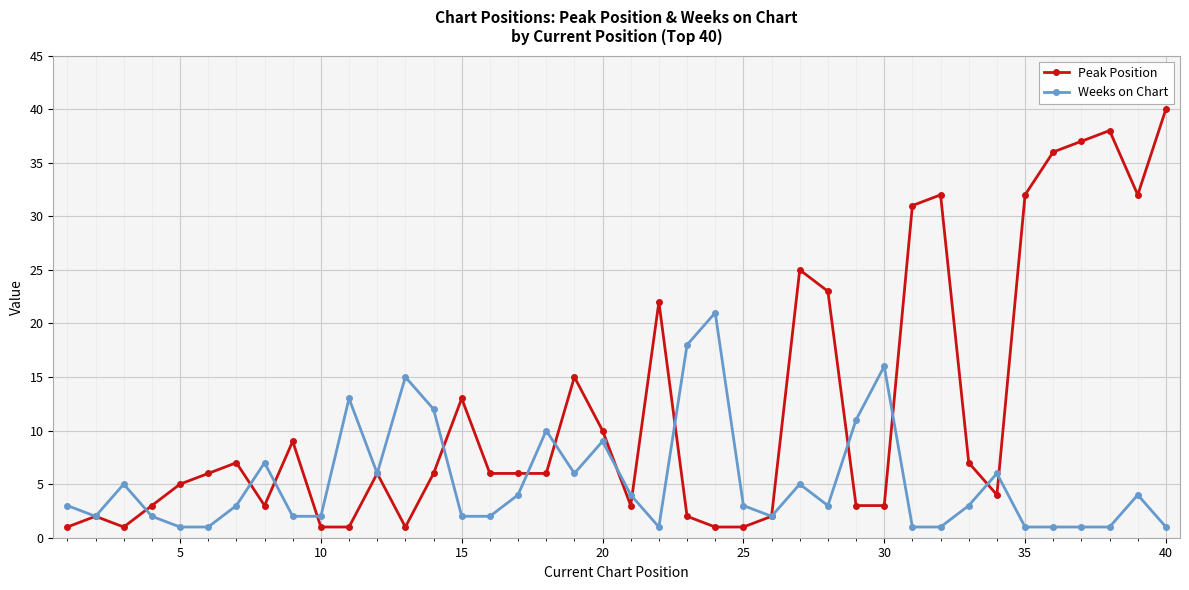

True or false: Peak Position has more than 2 interior local peaks.

True